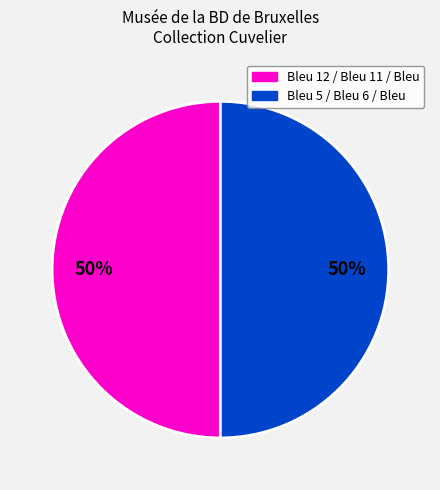

To the nearest percent, what is the average slice percentage?

50%